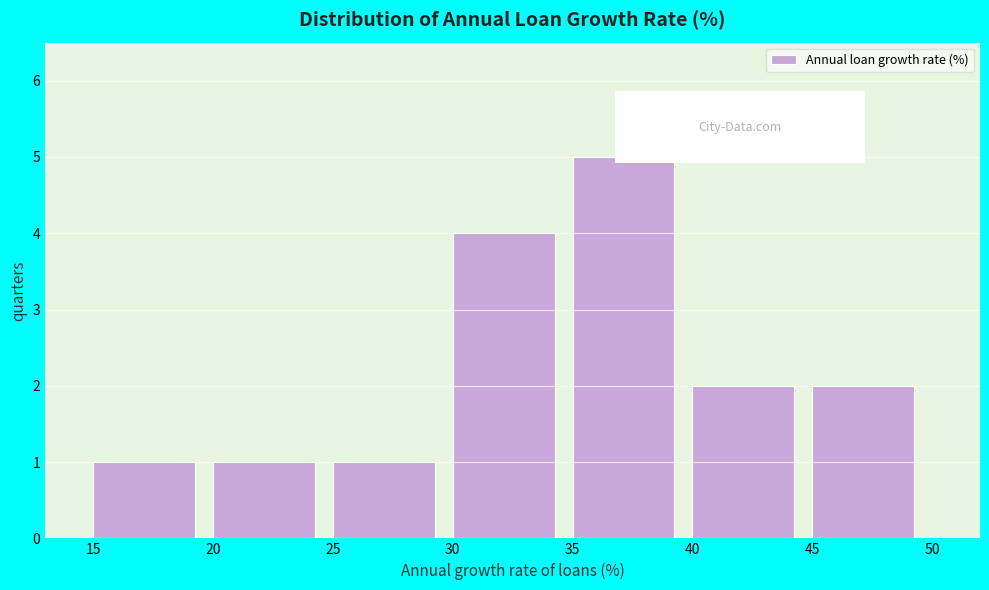

Reading left to right, transcribe this chart: for each bar, give the range it covers on the x-axis and its height. The values are not printed on the chart, so give them approximately, as read against the axis.

15 to 20: 1
20 to 25: 1
25 to 30: 1
30 to 35: 4
35 to 40: 5
40 to 45: 2
45 to 50: 2